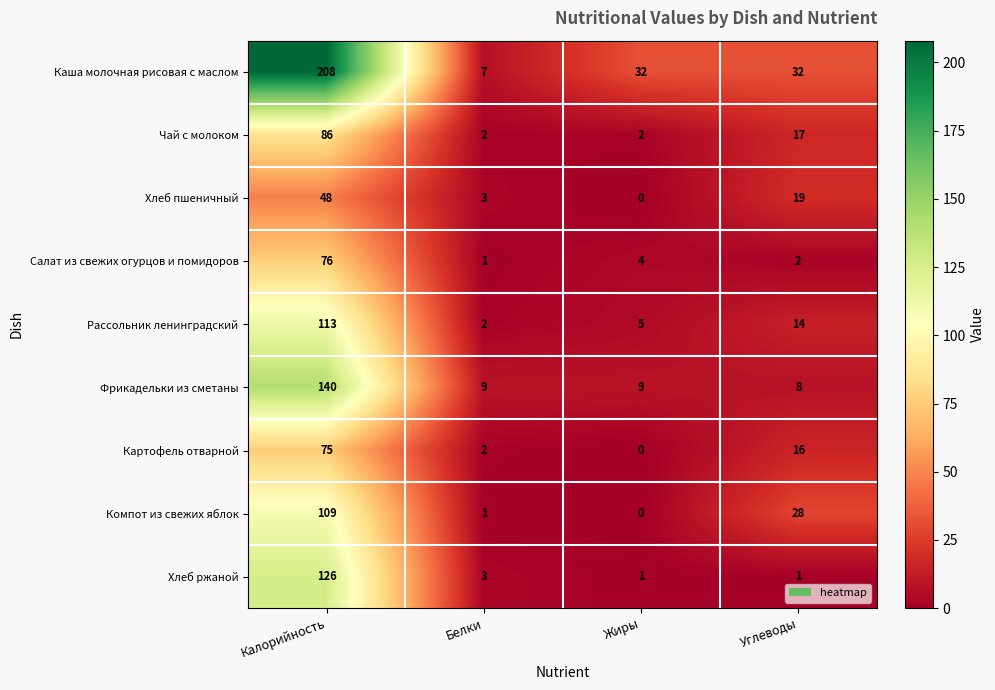

At how many categories does at least one series exceed 13?

3